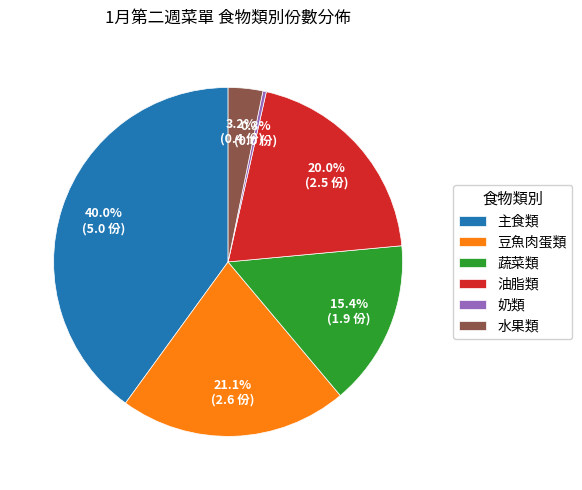

Rank the categories by value from lowest to highest.

奶類, 水果類, 蔬菜類, 油脂類, 豆魚肉蛋類, 主食類